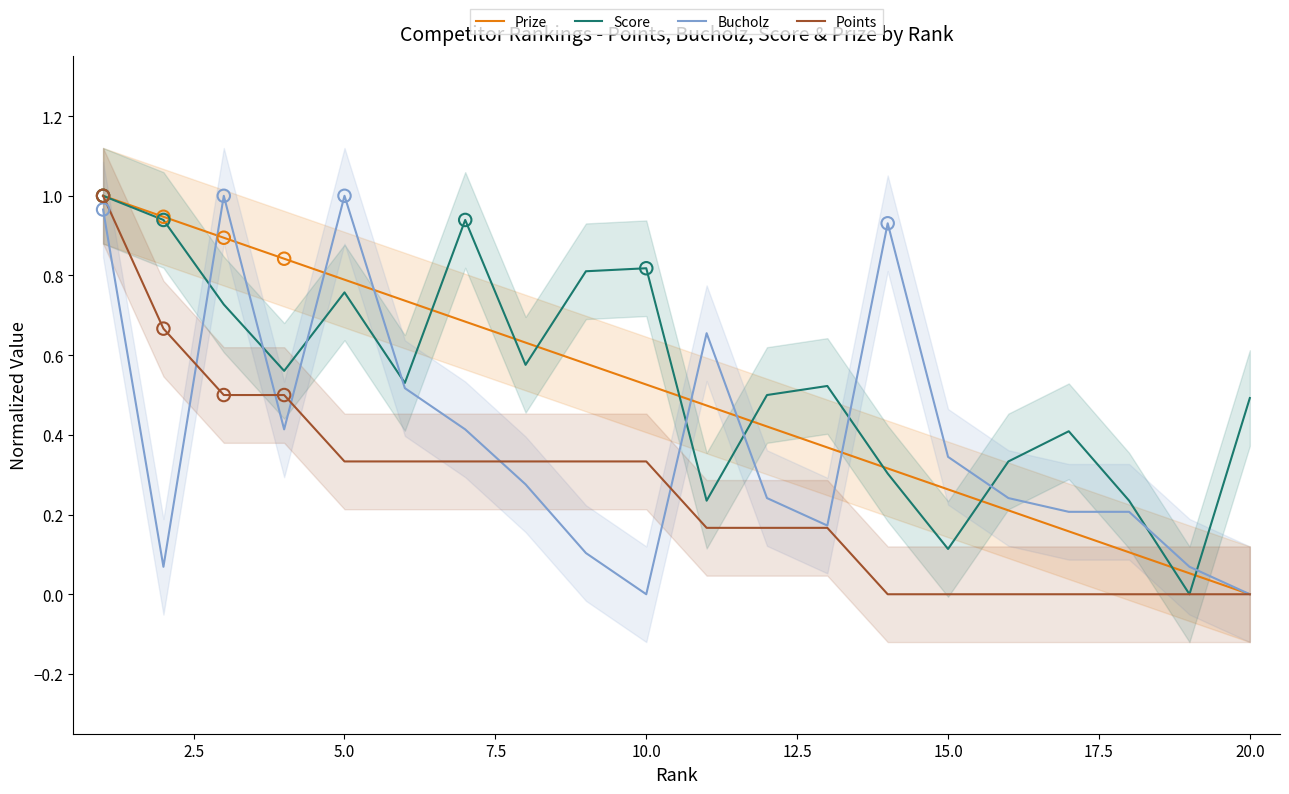

Which series has the widest spread of Y values?

Prize